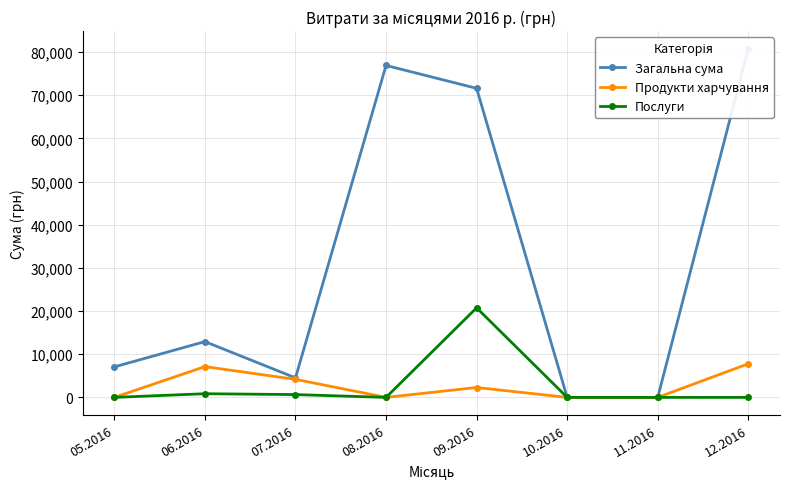

What is the spread (max minus min) of values at 08.2016?

76894.0